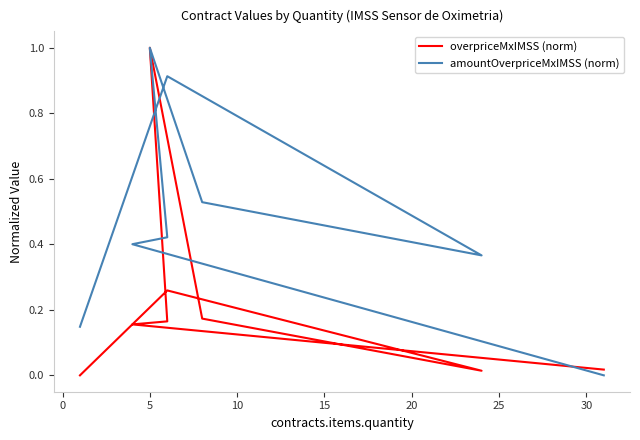

What is the average value of the amountOverpriceMxIMSS (norm) series?

0.5